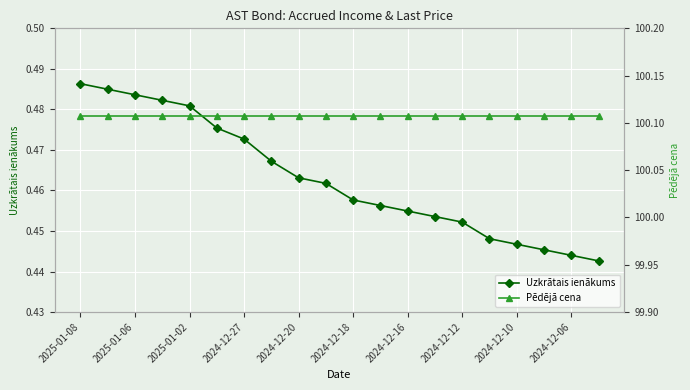

The value of Uzkrātais ienākums at 2024-12-10 is 0.7. True or false?

False